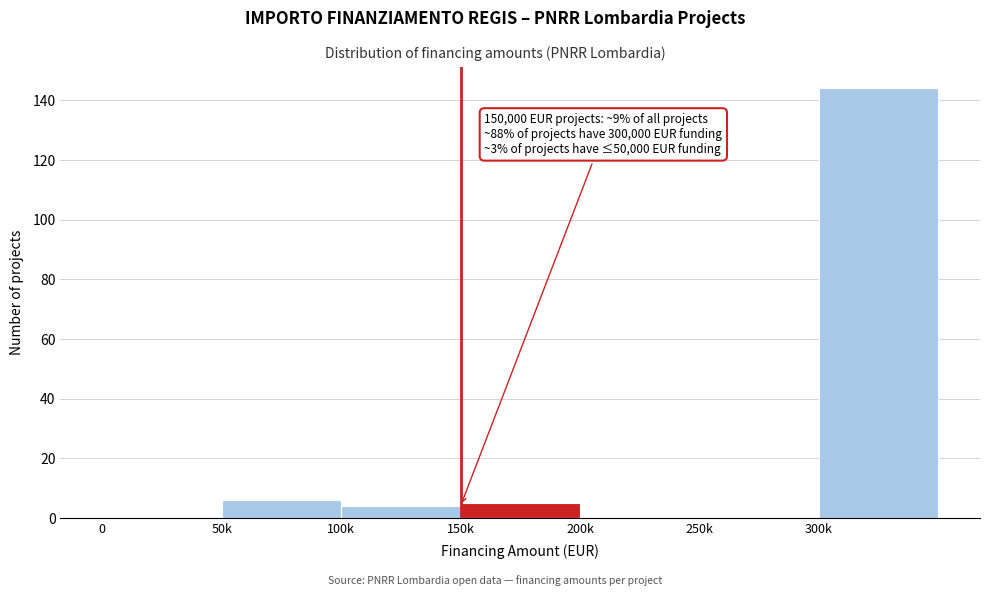

Reading left to right, list all the values displayed in this chart.

0=0	50k=6	100k=4	150k=5	200k=0	250k=0	300k=144